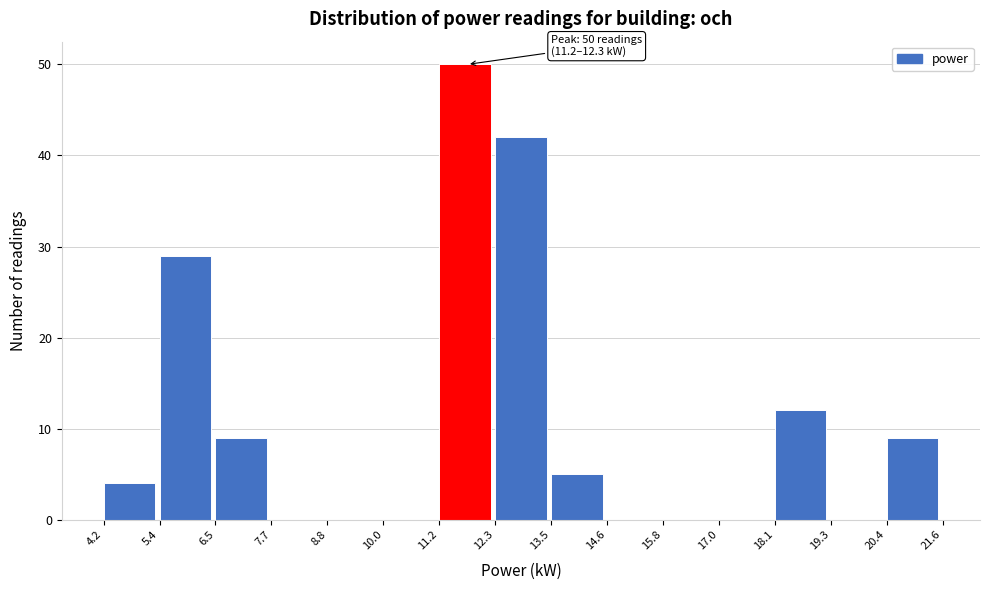

Which range on the x-axis has the tallest bar?

11.2 to 12.3